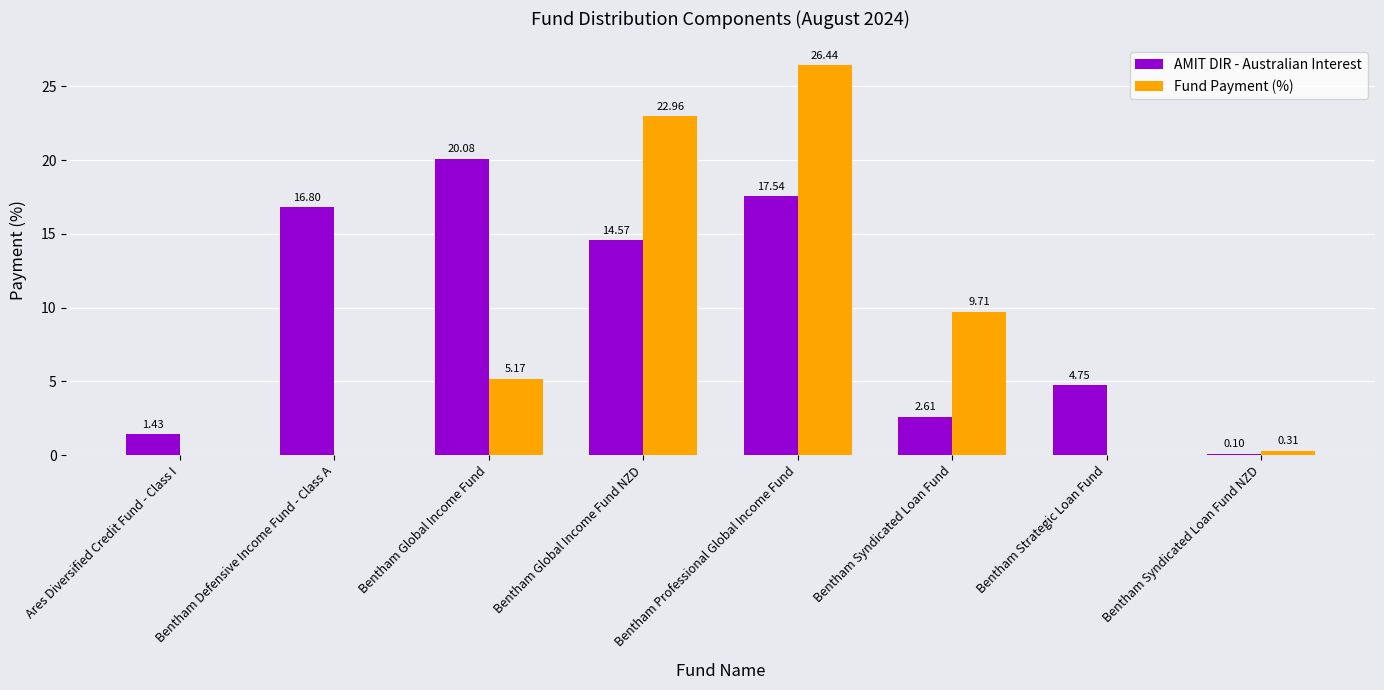

At which label does Fund Payment (%) first exceed 5?

Bentham Global Income Fund